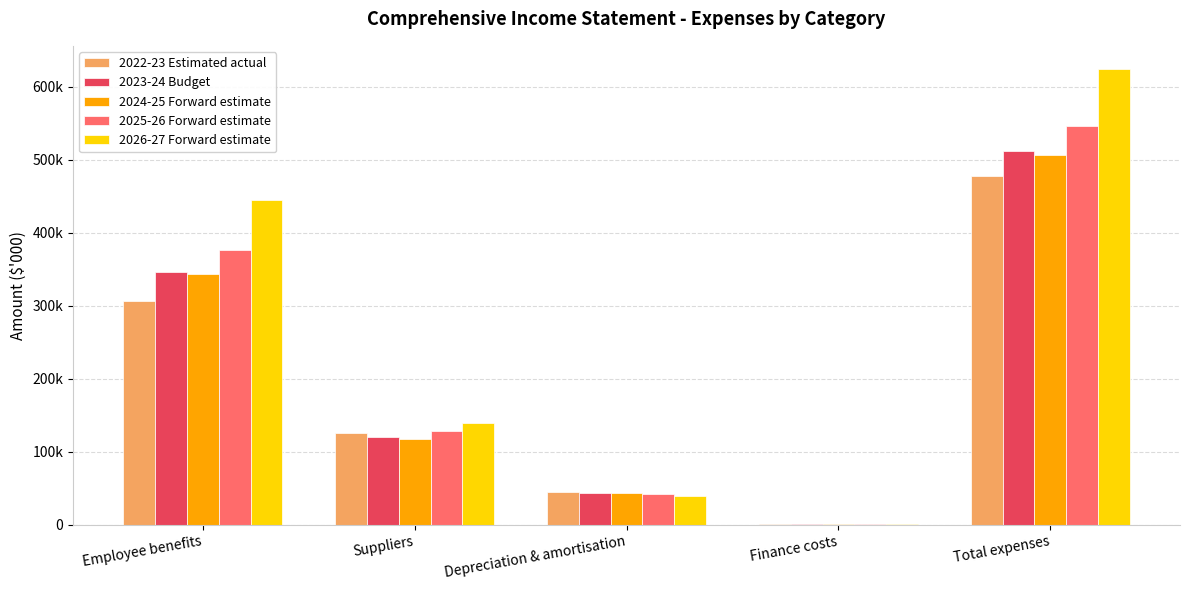

Is the value of 2023-24 Budget at Employee benefits greater than the value of 2025-26 Forward estimate at Employee benefits?

No